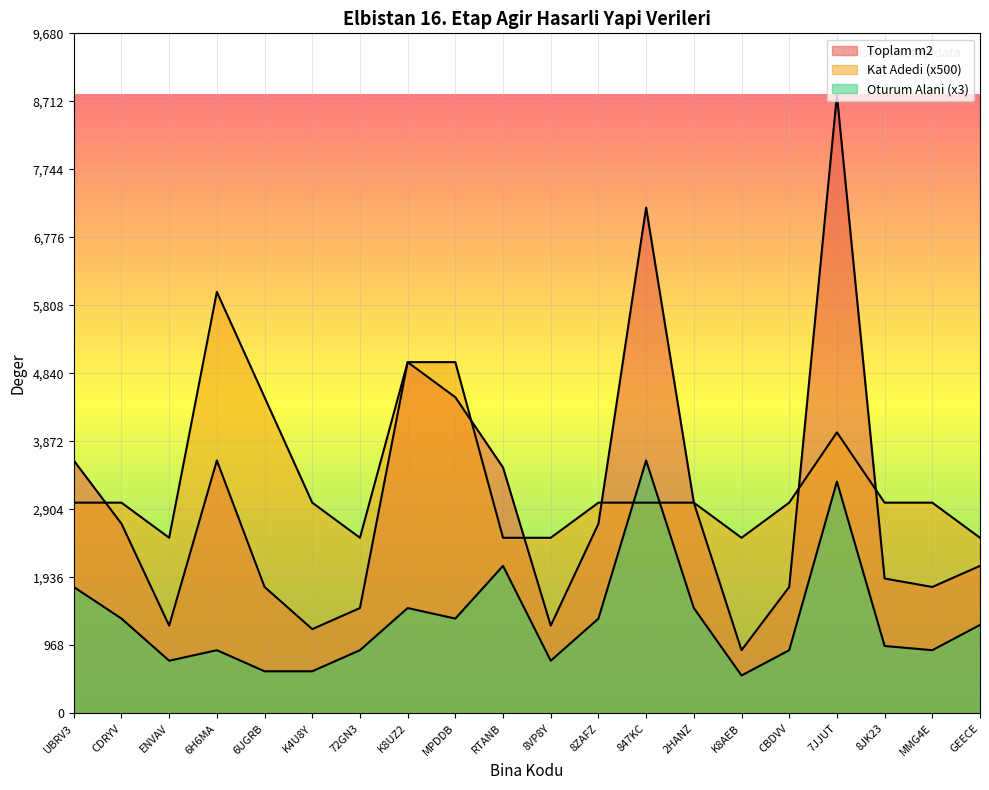

Which category has the highest value in the Kat Adedi series?

6H6MA